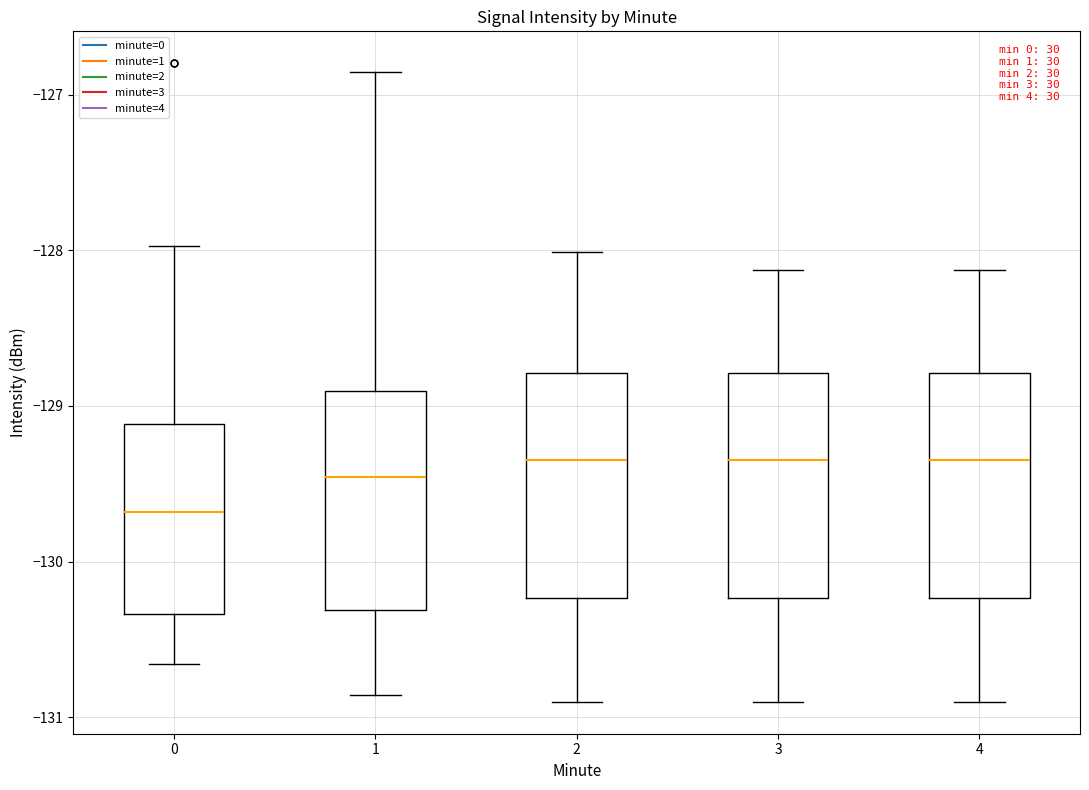

Reading left to right, transcribe this box plot: for each box, give where its median line is, the range the box spans, and where its two whiskers end, as read against the y-axis. The values are not printed on the chart, so give them approximately, as read against the axis.

0: median -129.7, box -130.3 to -129.1, whiskers -130.7 to -128.0
1: median -129.5, box -130.3 to -128.9, whiskers -130.9 to -126.9
2: median -129.3, box -130.2 to -128.8, whiskers -130.9 to -128.0
3: median -129.3, box -130.2 to -128.8, whiskers -130.9 to -128.1
4: median -129.3, box -130.2 to -128.8, whiskers -130.9 to -128.1